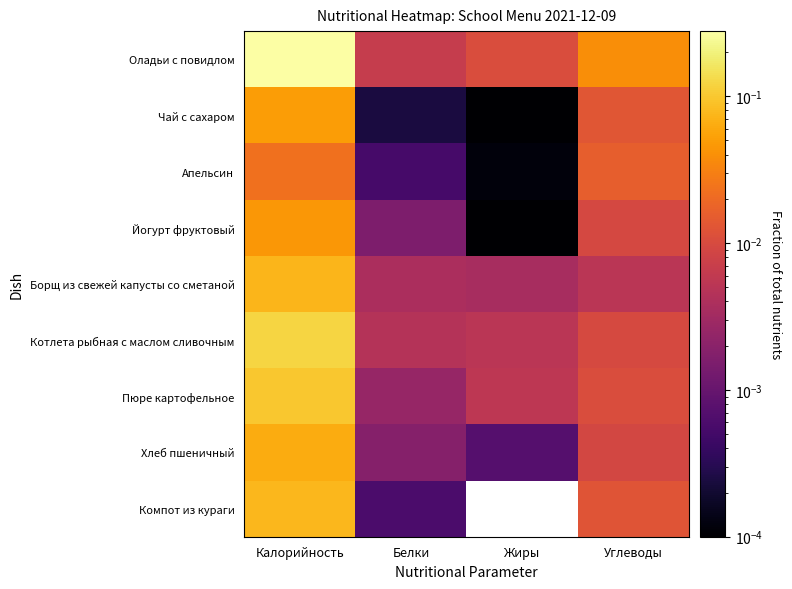

Which label corresponds to the largest value in the chart?

Калорийность